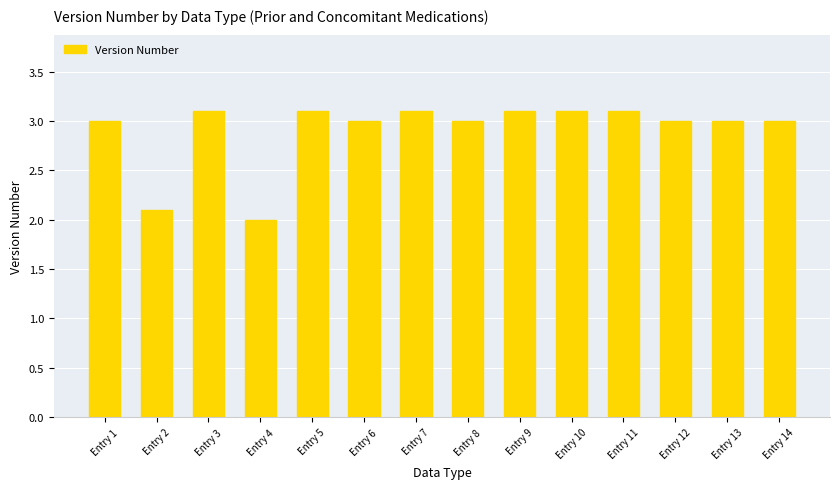

Which label corresponds to the smallest value in the chart?

Entry 4